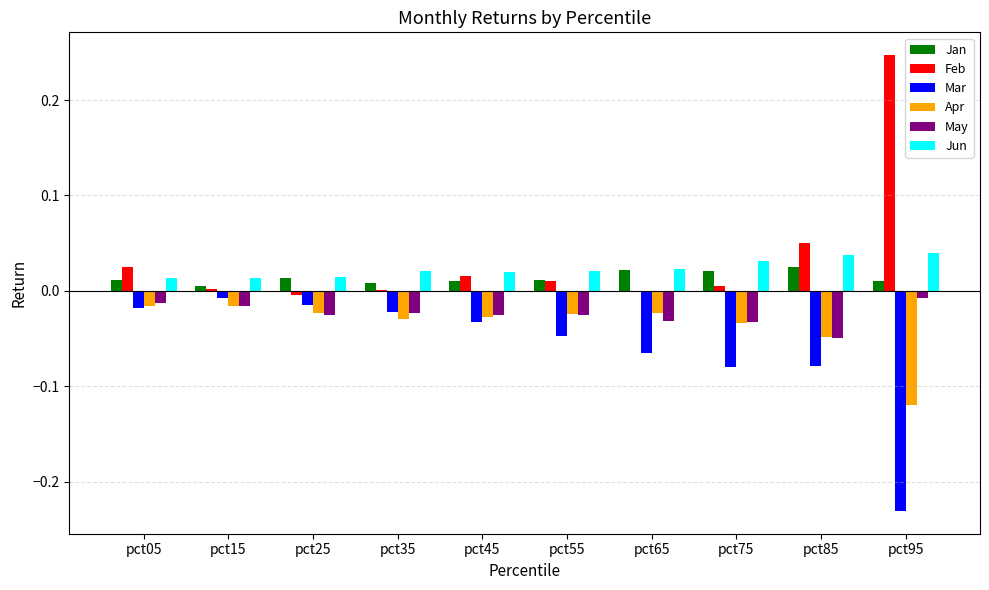

Which category has the highest value across all series?

pct95